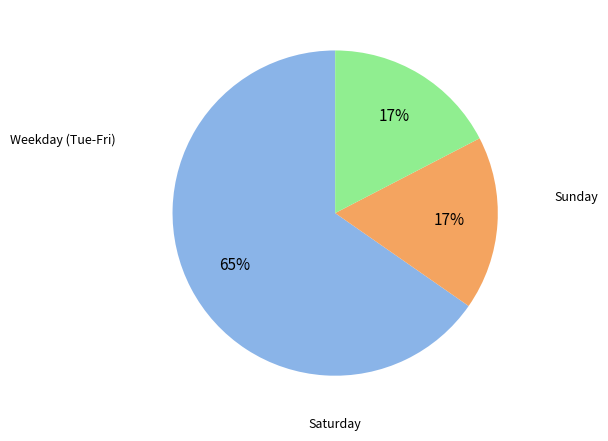

Is there any slice that represents more than half of the pie?

Yes